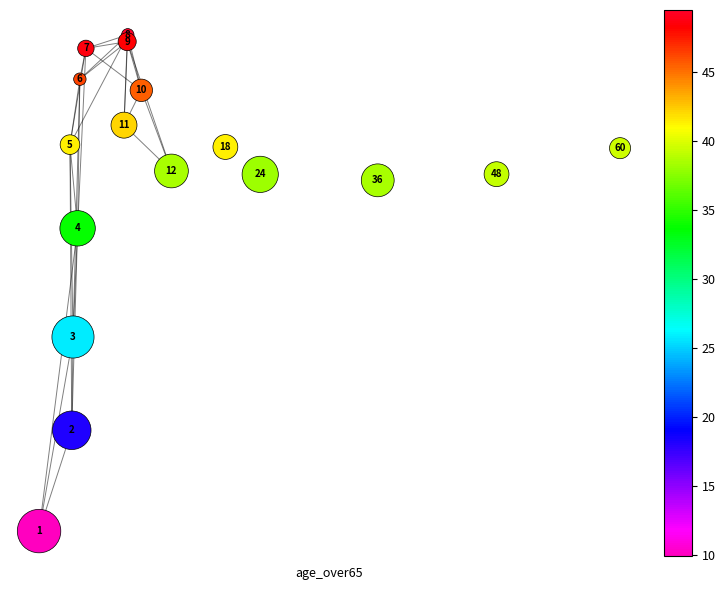

What is the range of Y values (max minus min)?

39.5